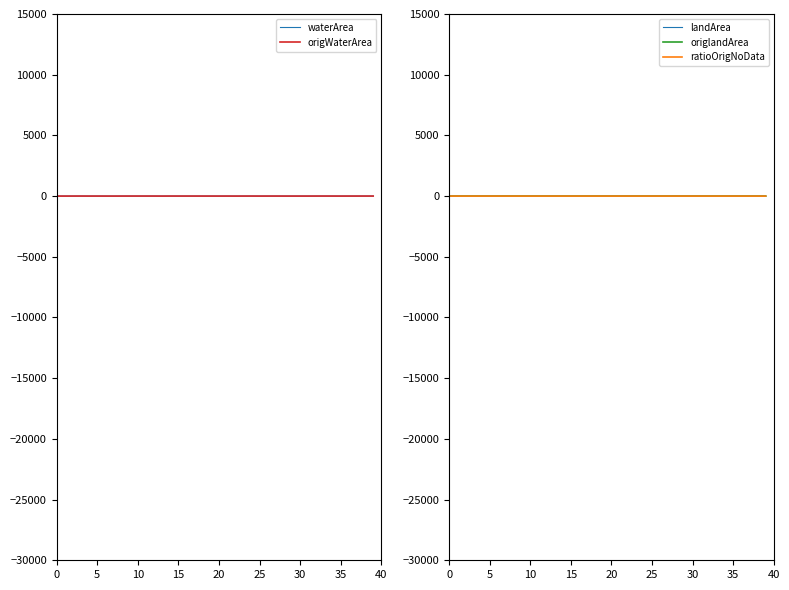

Reading left to right, list all the values displayed in this chart.

waterArea: 3.5	3.7	2.3	3.6	3.7	3.6	3.7	1.4	3.5	3.4	3.5	3.4	3.3	3.5	3.5	3.5	3.4	3.5	3.5	3.6	3.5	3.5	3.5	2.9	3.4	3.5	3.4	3.4	3.5	3.6	3.5	3.4	3.5	3.6	3.2	3.5	3.1	3.3	3.6	3.5
origWaterArea: 1.5	0.3	2.1	3.4	1.0	2.0	1.1	0.8	1.9	2.7	3.5	2.9	2.9	0.1	3.3	2.5	2.8	2.5	2.0	1.6	1.2	2.3	0.2	2.1	3.1	0.6	2.0	2.6	1.0	1.4	1.1	1.4	2.8	3.2	2.7	1.1	2.4	2.7	3.1	3.0
landArea: 0.2	0.0	1.5	0.2	0.1	0.2	0.1	2.3	0.2	0.4	0.2	0.4	0.4	0.2	0.2	0.3	0.4	0.3	0.3	0.2	0.2	0.3	0.3	0.8	0.4	0.2	0.4	0.4	0.3	0.2	0.2	0.4	0.3	0.2	0.6	0.3	0.7	0.4	0.2	0.3
origlandArea: 0.1	0.0	1.5	0.1	0.0	0.1	0.0	2.3	0.1	0.3	0.2	0.3	0.3	0.0	0.1	0.2	0.3	0.2	0.1	0.0	0.1	0.2	0.0	0.8	0.3	0.1	0.3	0.4	0.1	0.0	0.0	0.2	0.3	0.1	0.6	0.2	0.7	0.4	0.1	0.3
ratioOrigNoData: 0.6	0.9	0.0	0.1	0.7	0.4	0.7	0.2	0.5	0.2	0.0	0.2	0.2	1.0	0.1	0.3	0.2	0.3	0.5	0.6	0.7	0.3	0.9	0.2	0.1	0.8	0.4	0.2	0.7	0.6	0.7	0.6	0.2	0.1	0.1	0.6	0.2	0.2	0.1	0.1